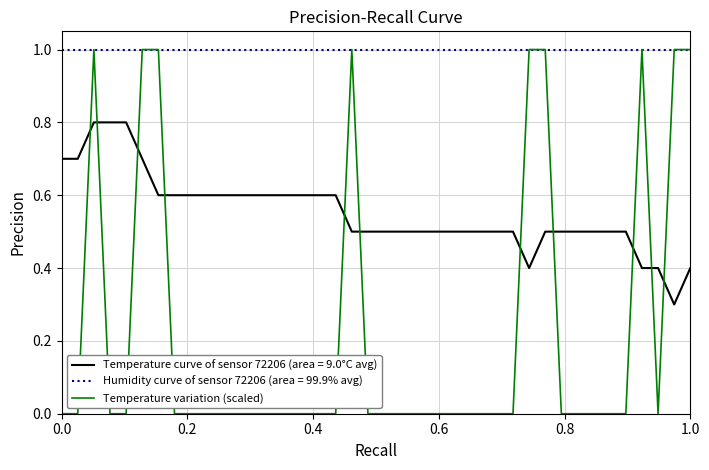

Which series has the widest spread of values?

Temperature variation (scaled)